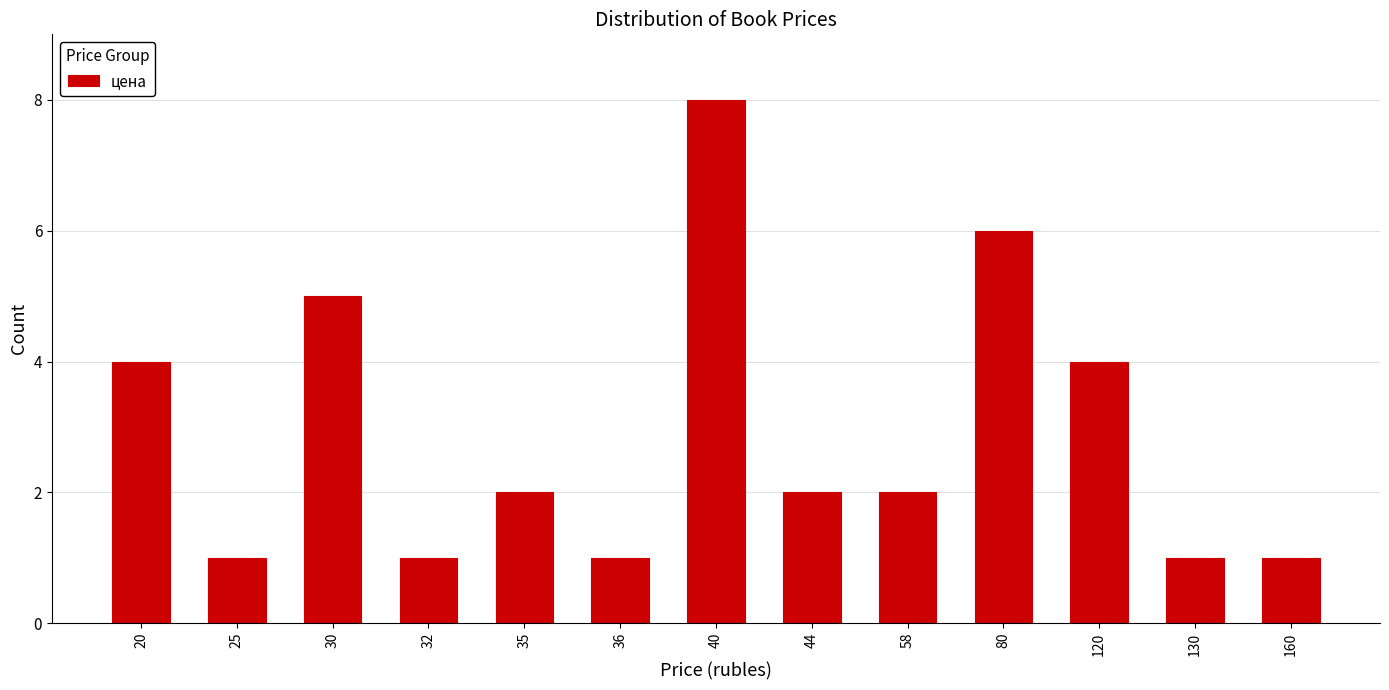

Reading left to right, transcribe all the data shown in this chart.

20=4	25=1	30=5	32=1	35=2	36=1	40=8	44=2	58=2	80=6	120=4	130=1	160=1